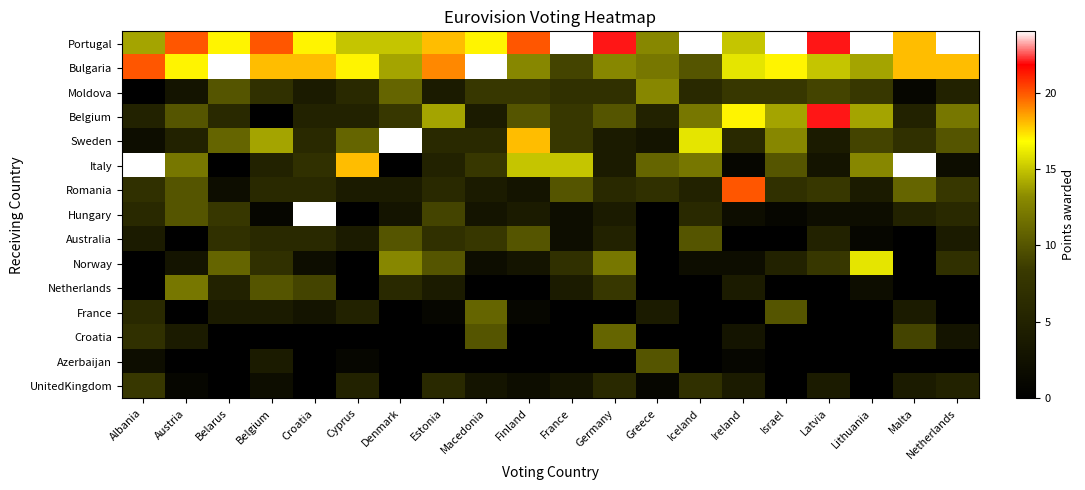

Which label corresponds to the largest value in the chart?

France